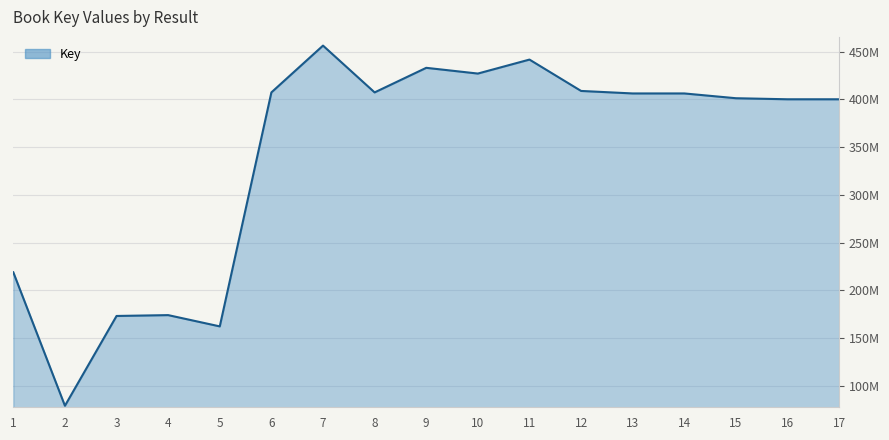

Does the chart display data point markers on the line(s)?

No